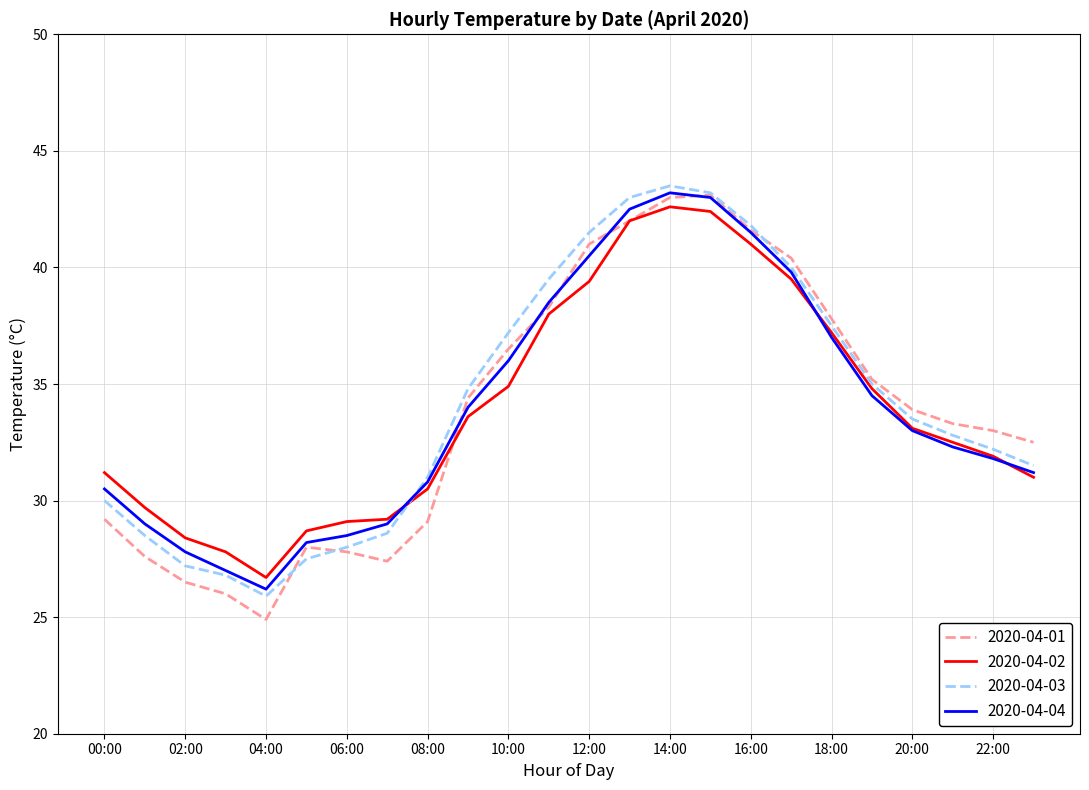

What is the minimum value for 2020-04-03?

25.9